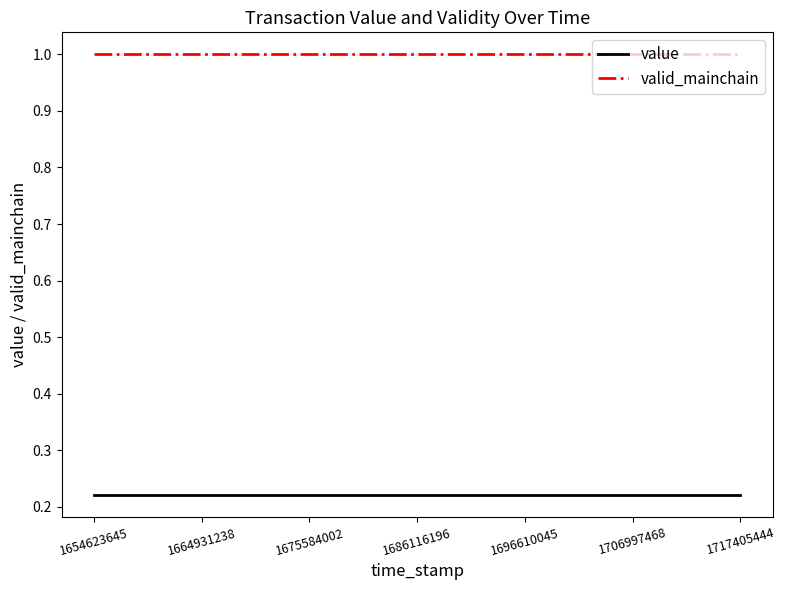

Which series has the largest total across all categories?

valid_mainchain